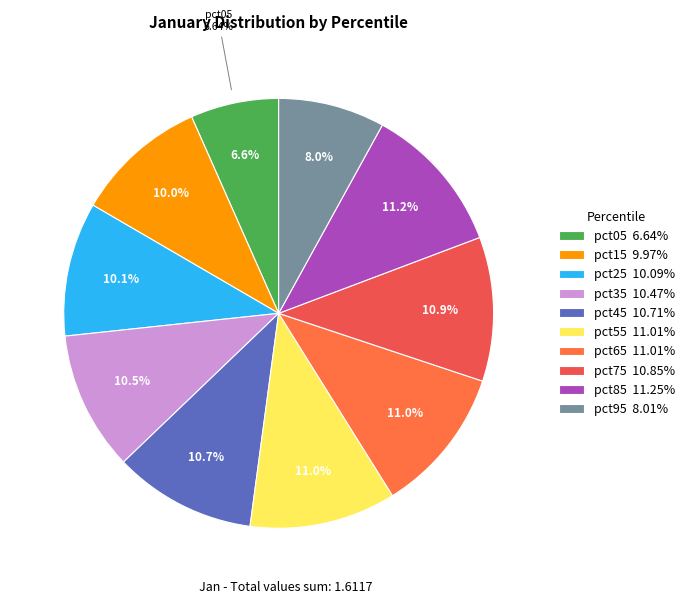

Count the number of slices in the pie.

10